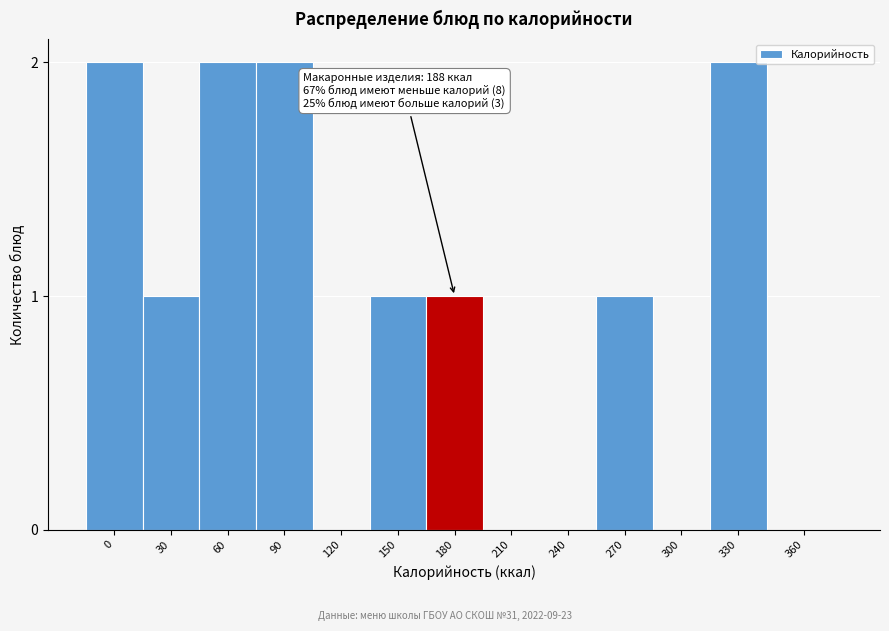

Reading left to right, transcribe all the data shown in this chart.

0=2	30=1	60=2	90=2	120=0	150=1	180=1	210=0	240=0	270=1	300=0	330=2	360=0